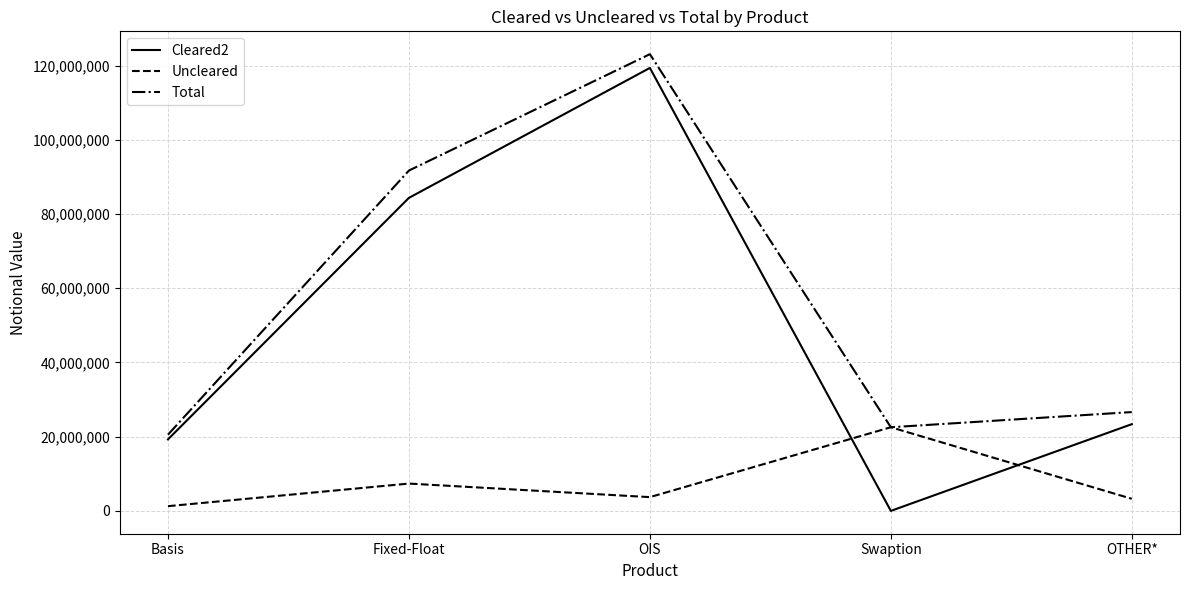

What position from the left is OIS?

3